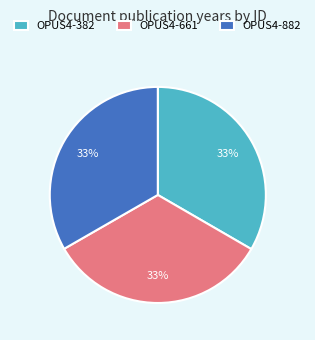

Approximately how many times larger is the value at OPUS4-382 compared to OPUS4-661?

1.0